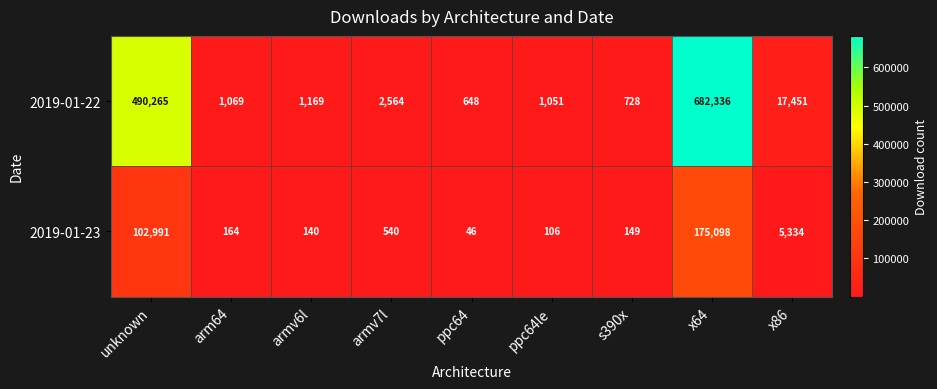

At which label does 2019-01-23 first exceed 164?

unknown